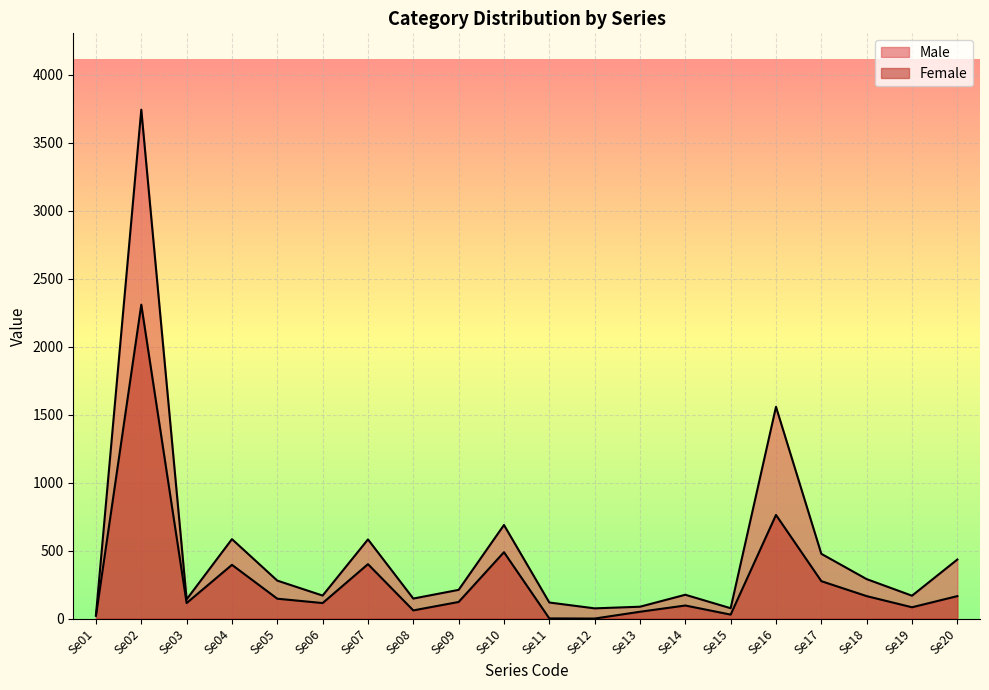

True or false: Male has a value of 131 at Se12.

False